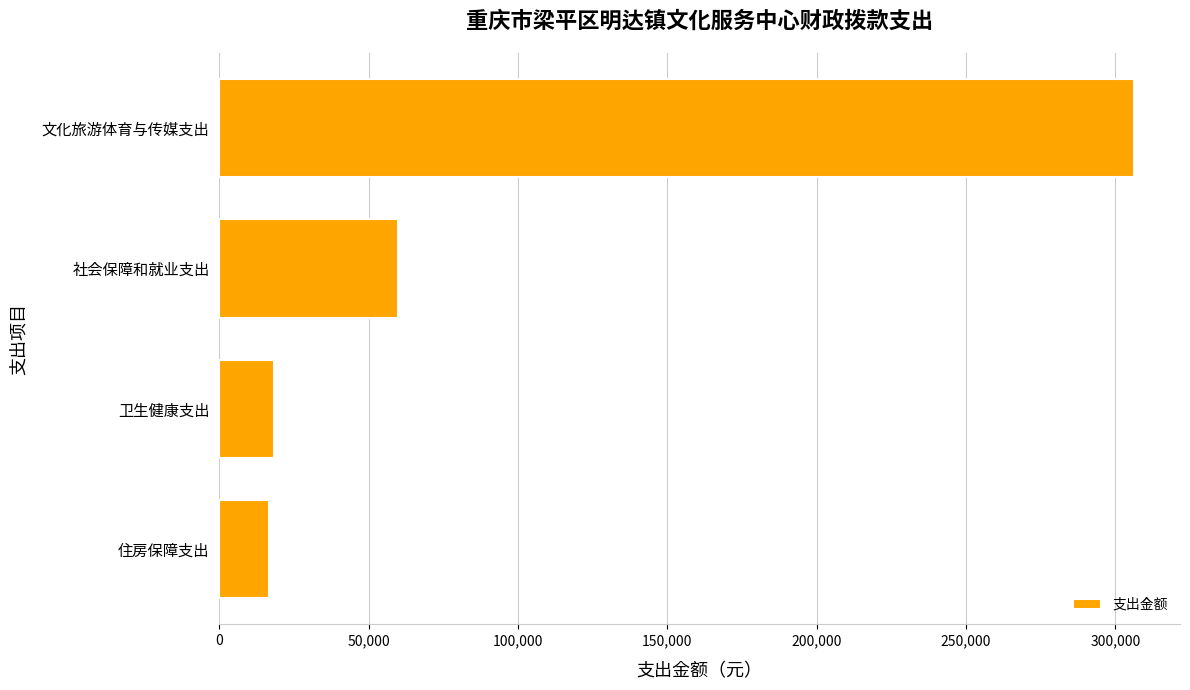

Which has a higher value, 文化旅游体育与传媒支出 or 社会保障和就业支出?

文化旅游体育与传媒支出